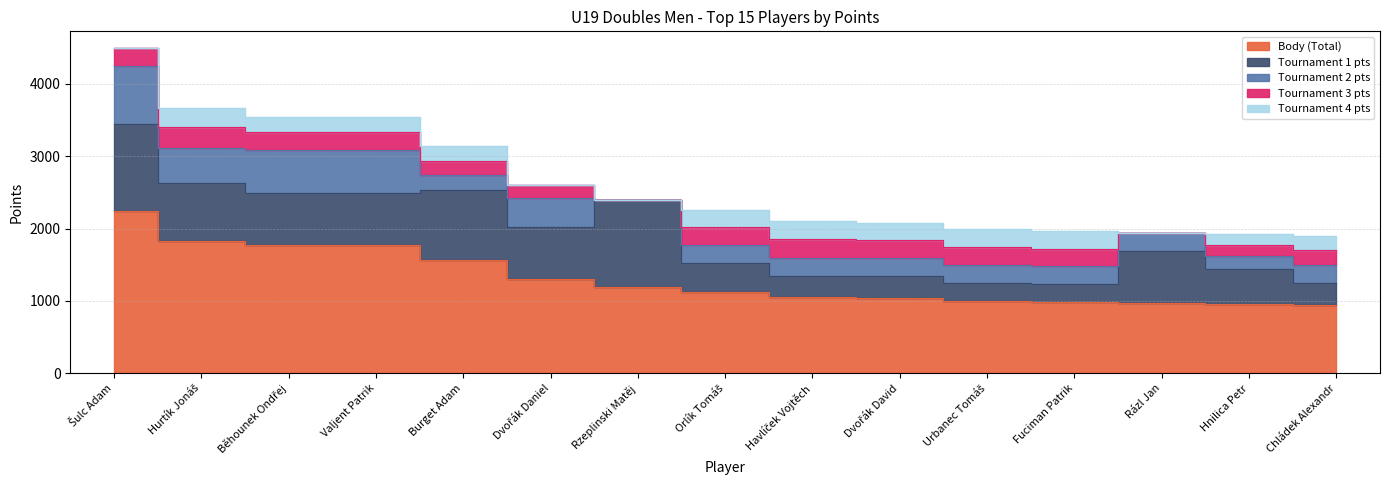

How many lines are shown in the chart?

5